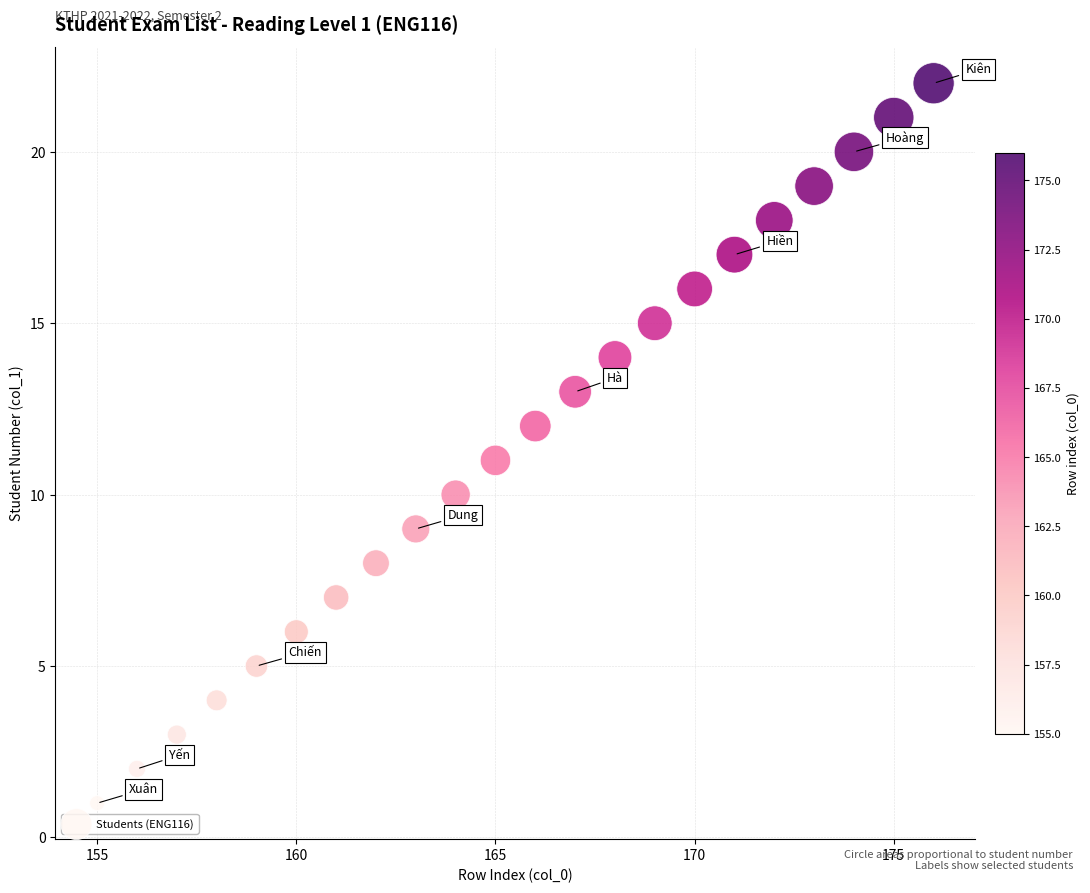

What is the range of X values (max minus min)?

21